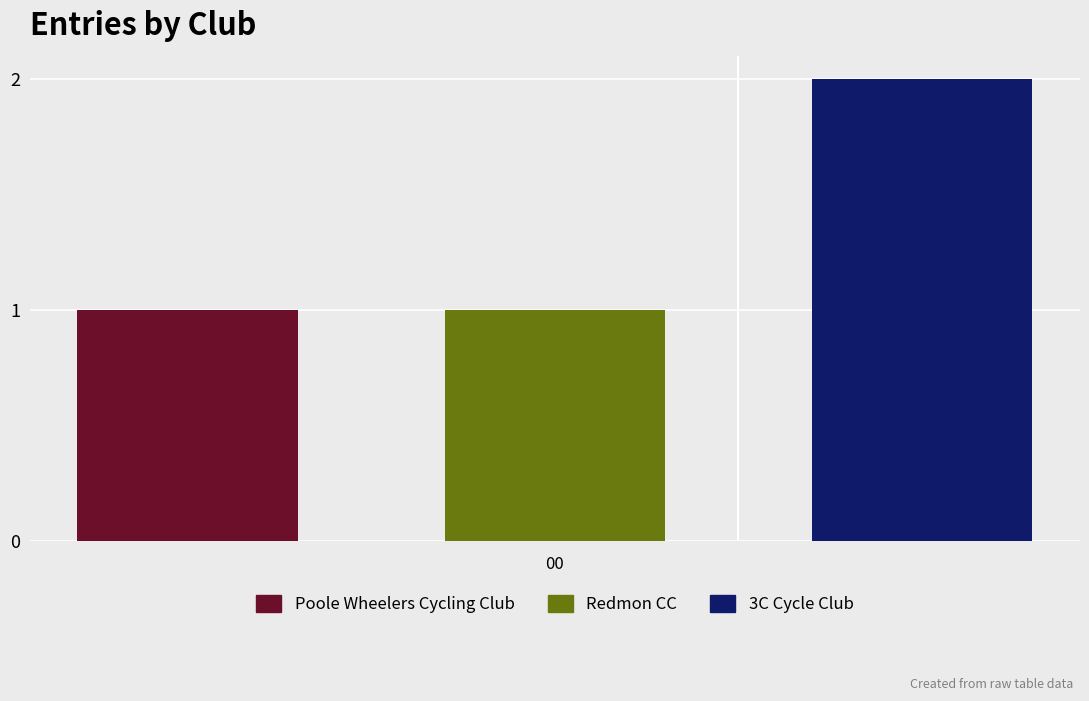

Reading left to right, list all the values displayed in this chart.

Poole Wheelers Cycling Club: 1
Redmon CC: 1
3C Cycle Club: 2